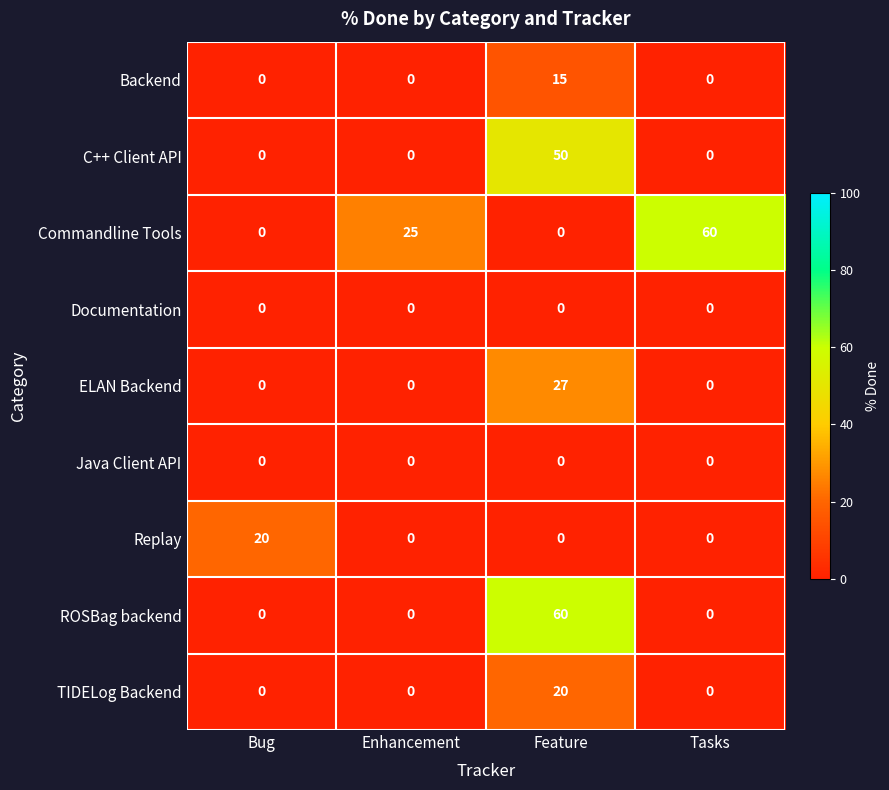

What is the difference between the maximum and minimum values in the Commandline Tools series?

60